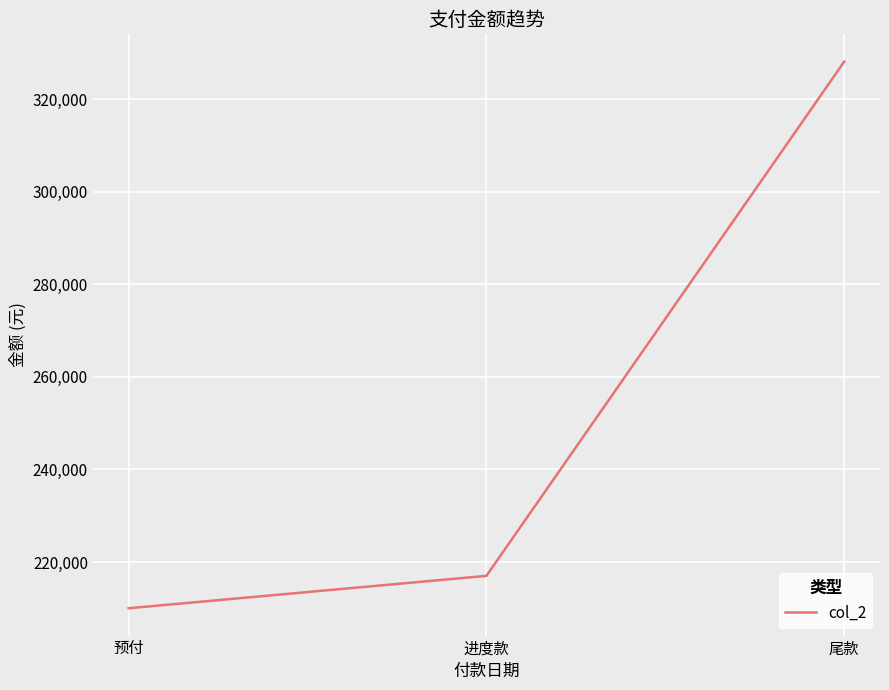

At which label is the value closest to 269057?

进度款